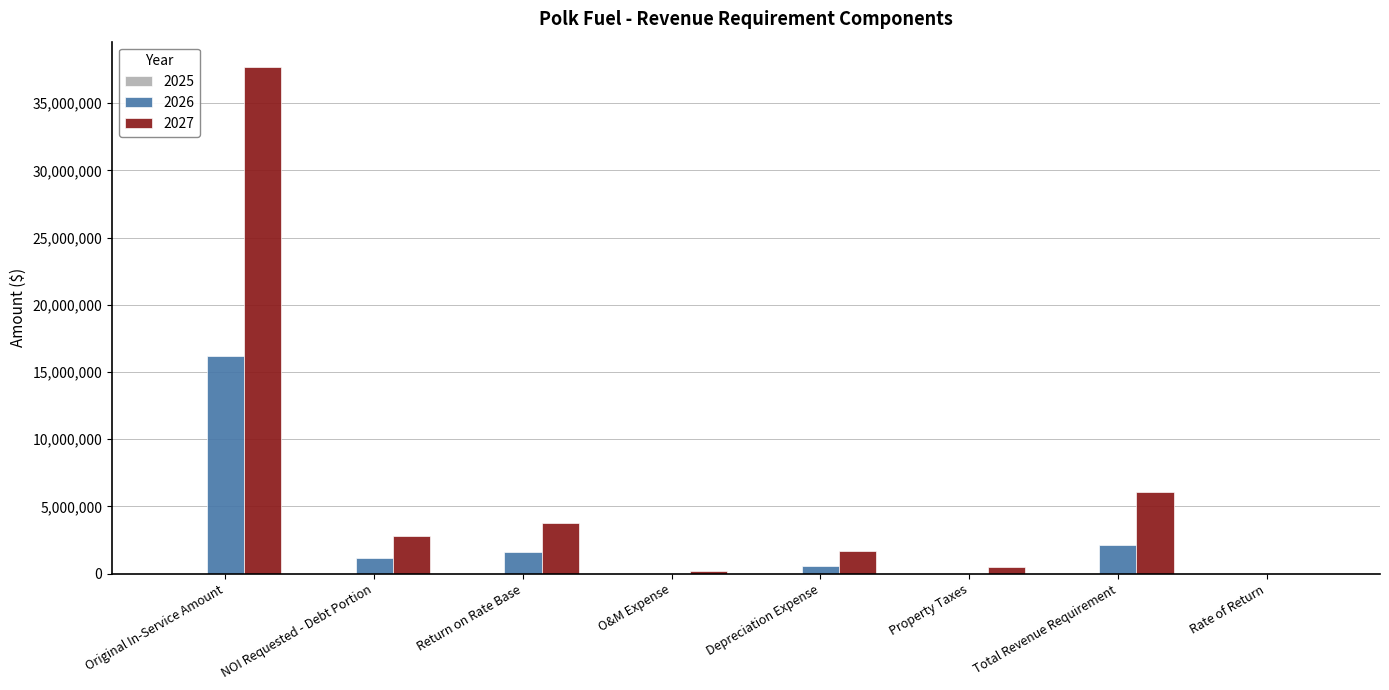

Are the bars horizontal?

No